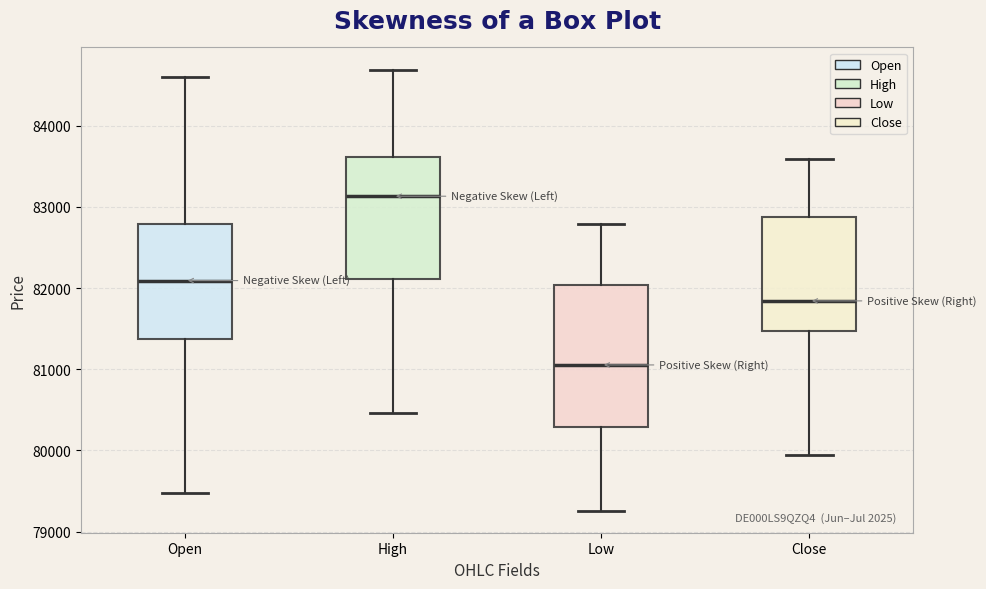

Which box is the tallest, from its lower edge to its upper edge?

Low